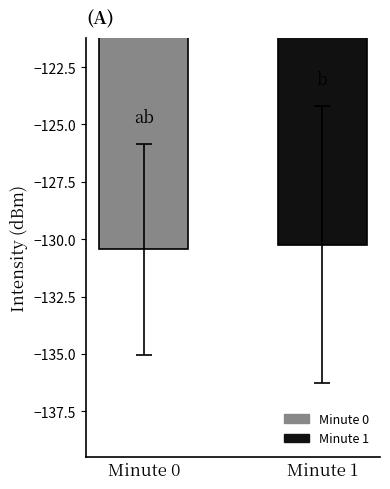

What is the change in value from Minute 0 to Minute 1?

+0.2